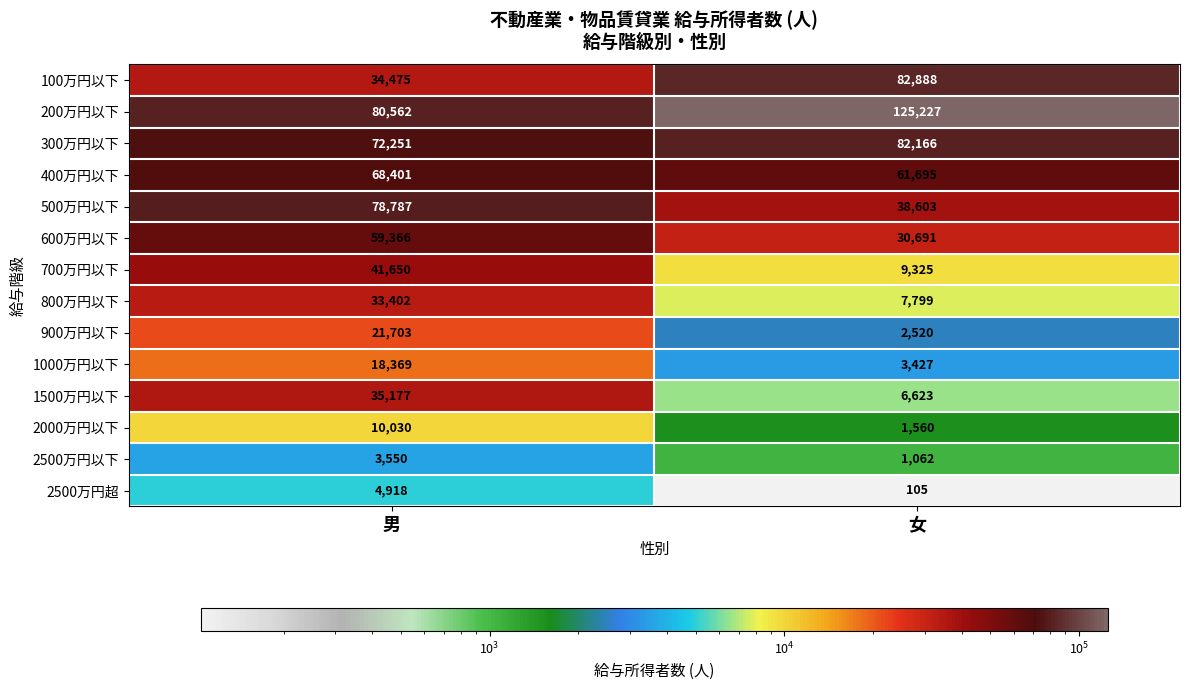

The 1000万円以下 series shows 8837 at 男. True or false?

False